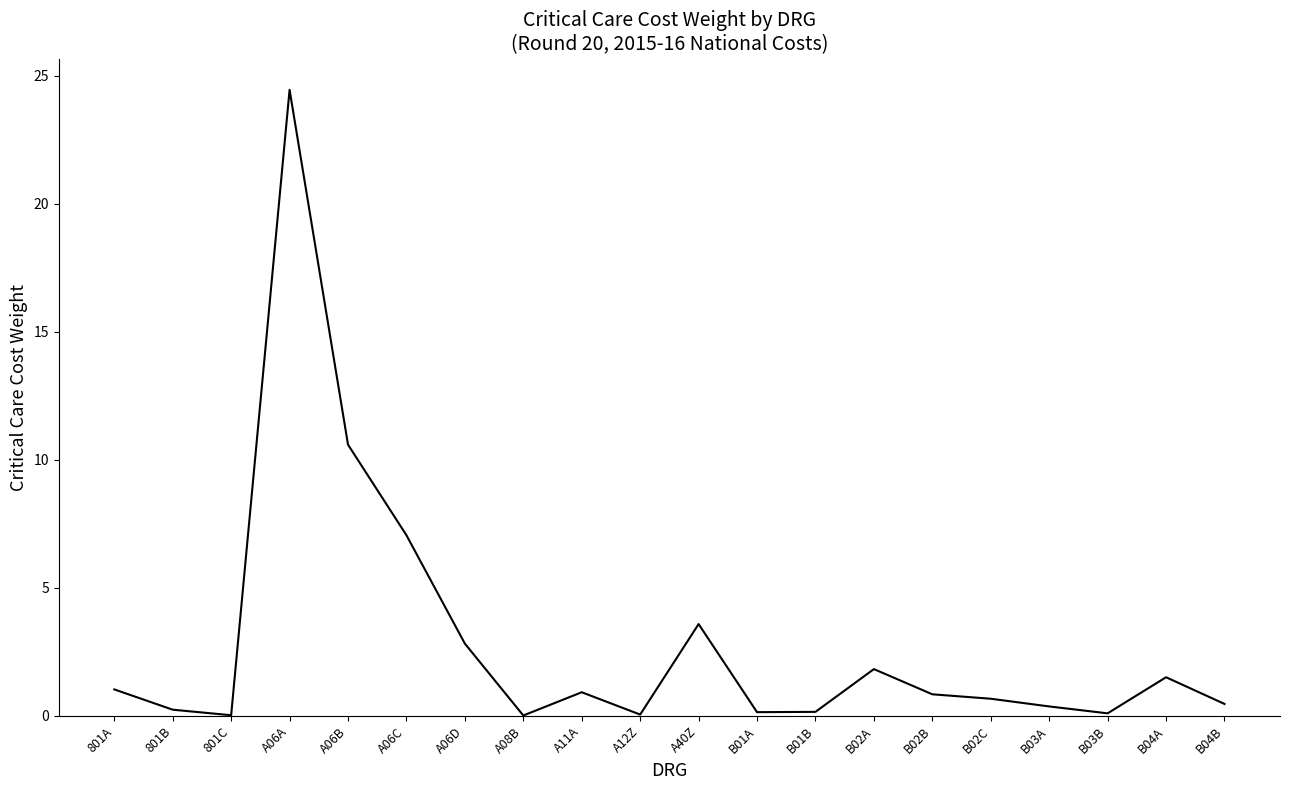

Which has a higher value, B02B or A06D?

A06D